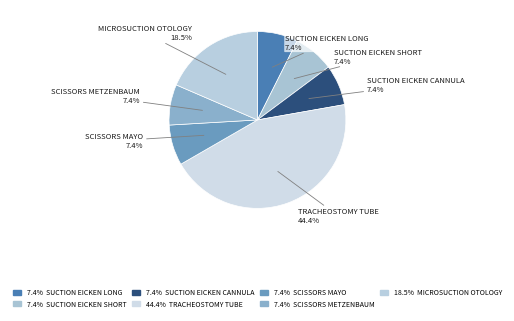

Is the sum of TRACHEOSTOMY TUBE and SUCTION EICKEN LONG greater than half?

Yes